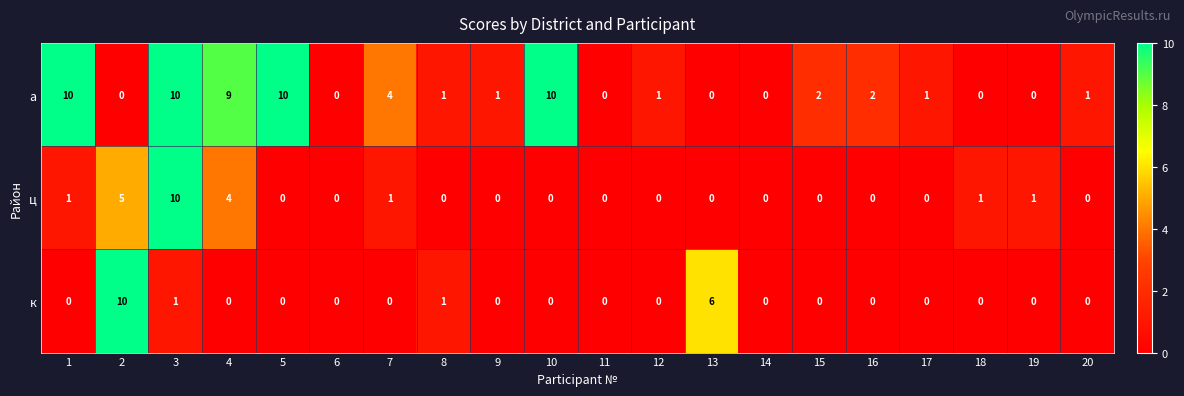

How many data points does each series have?

20